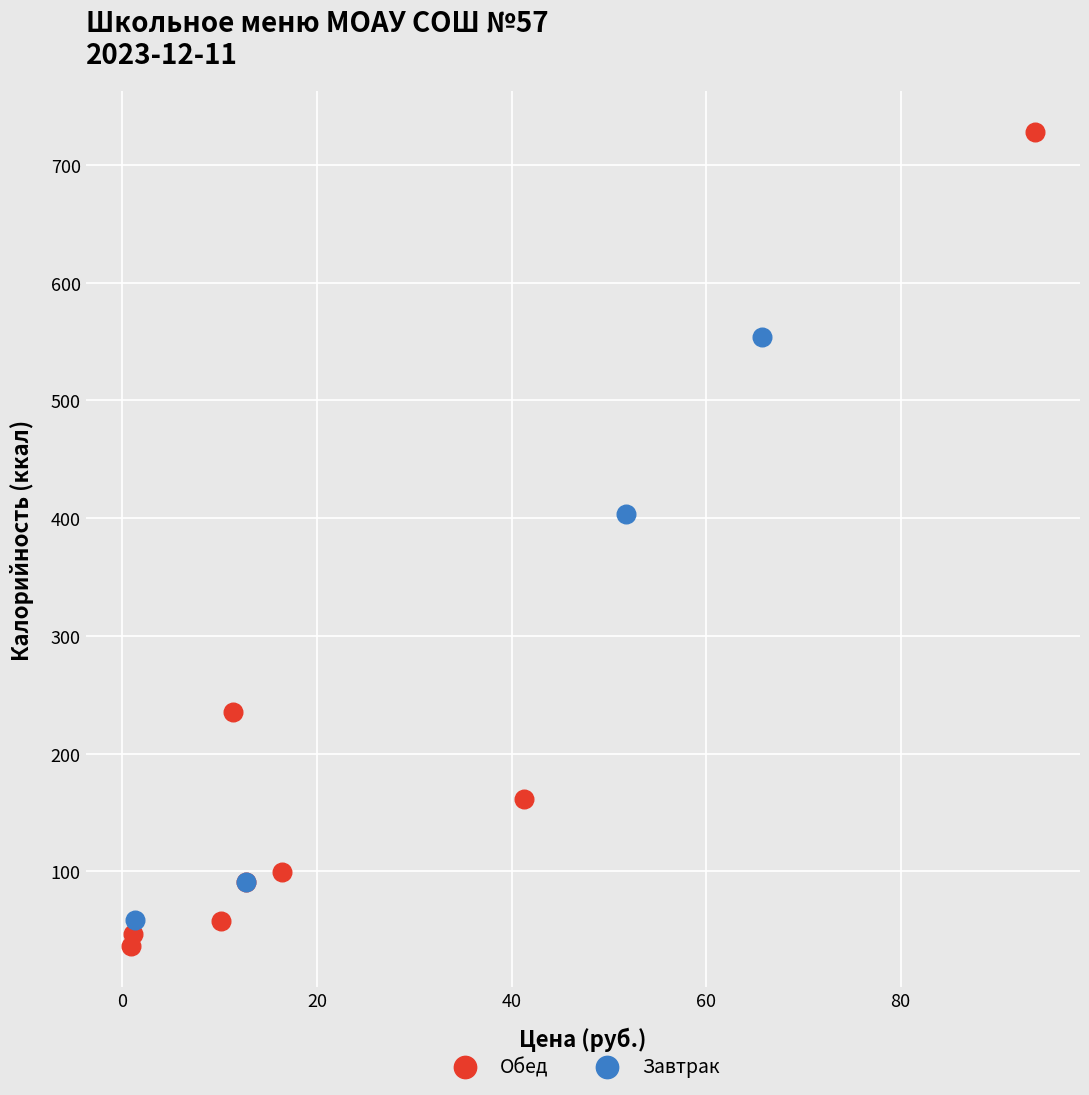

What are all the series names shown in the legend?

Обед, Завтрак